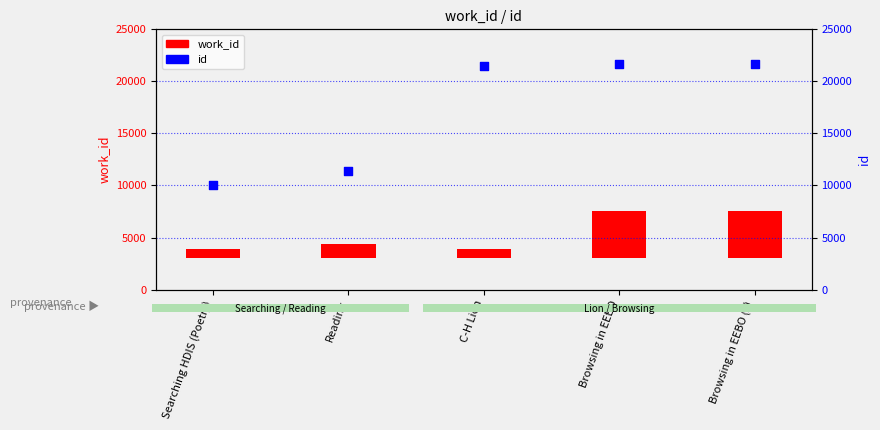

Which series has the largest total across all categories?

id